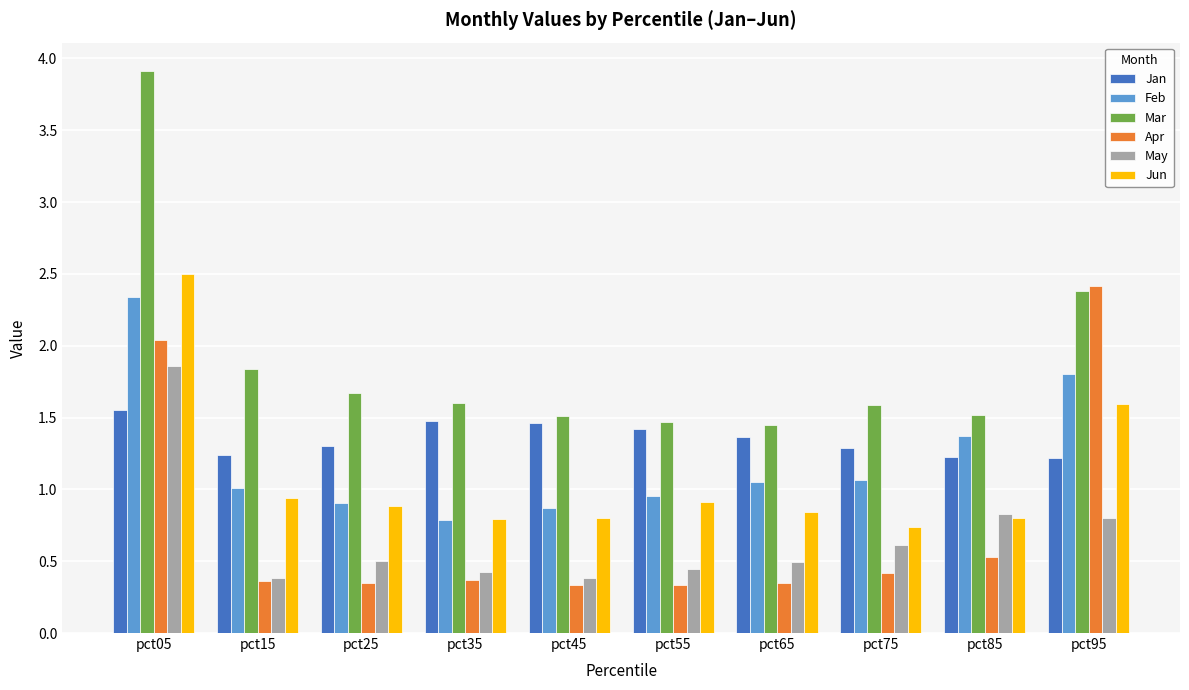

What are all the series names shown in the legend?

Jan, Feb, Mar, Apr, May, Jun